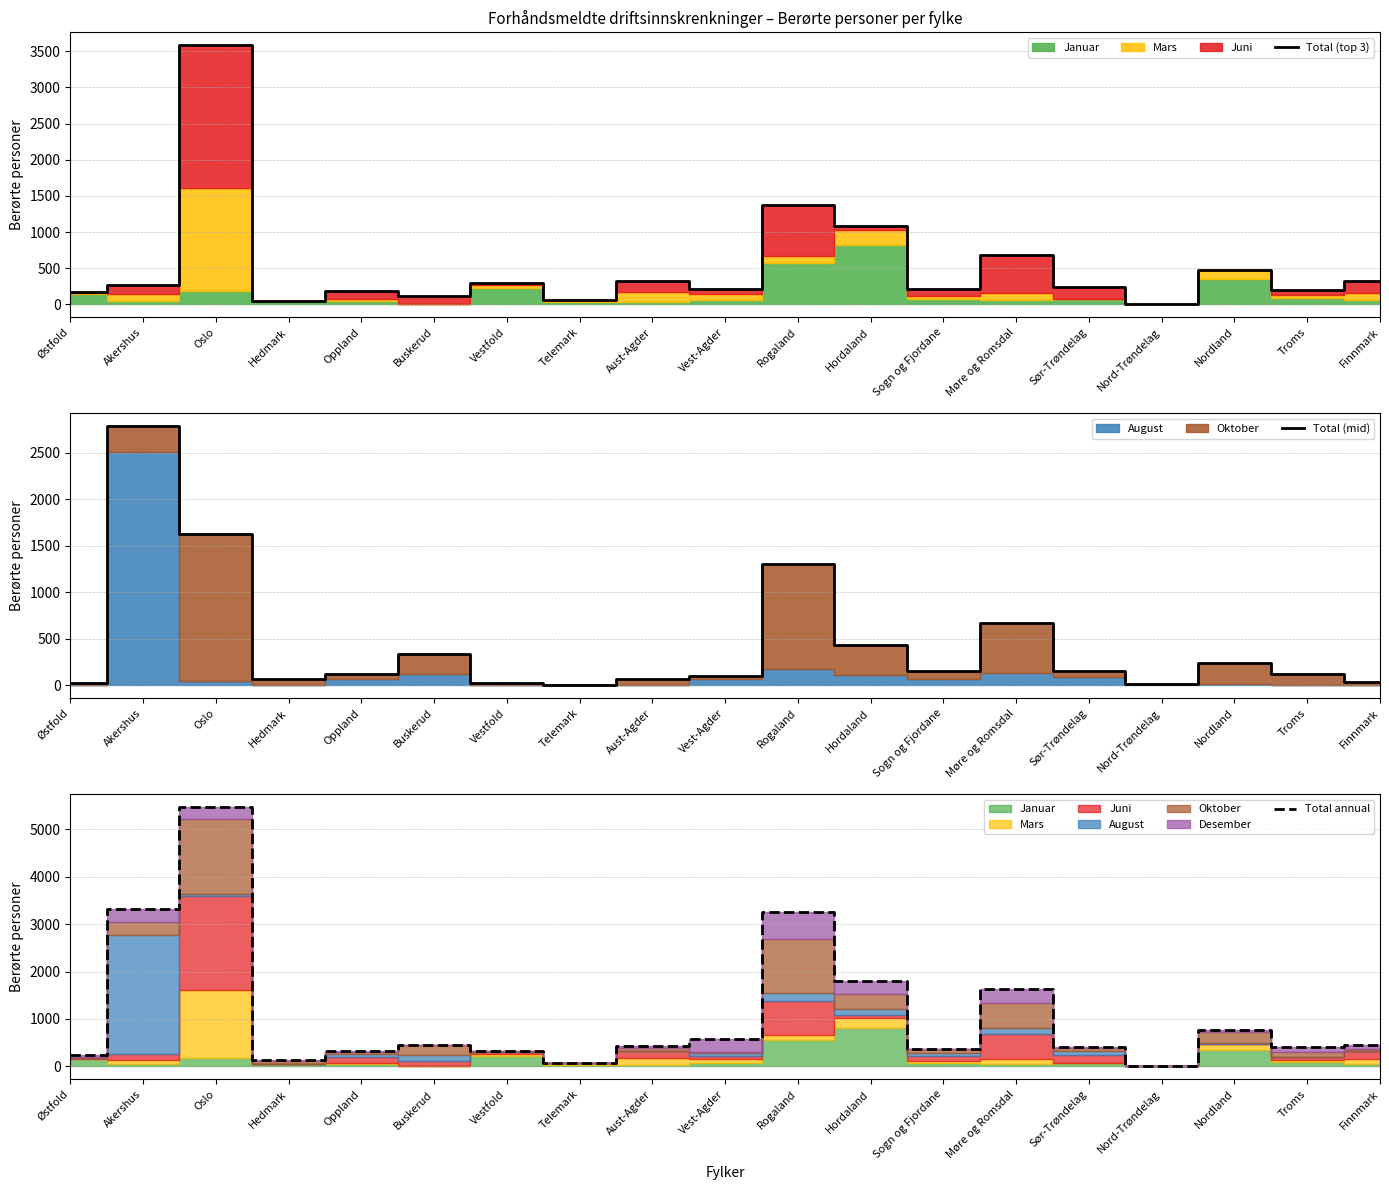

Which category has the highest value across all series?

Oslo